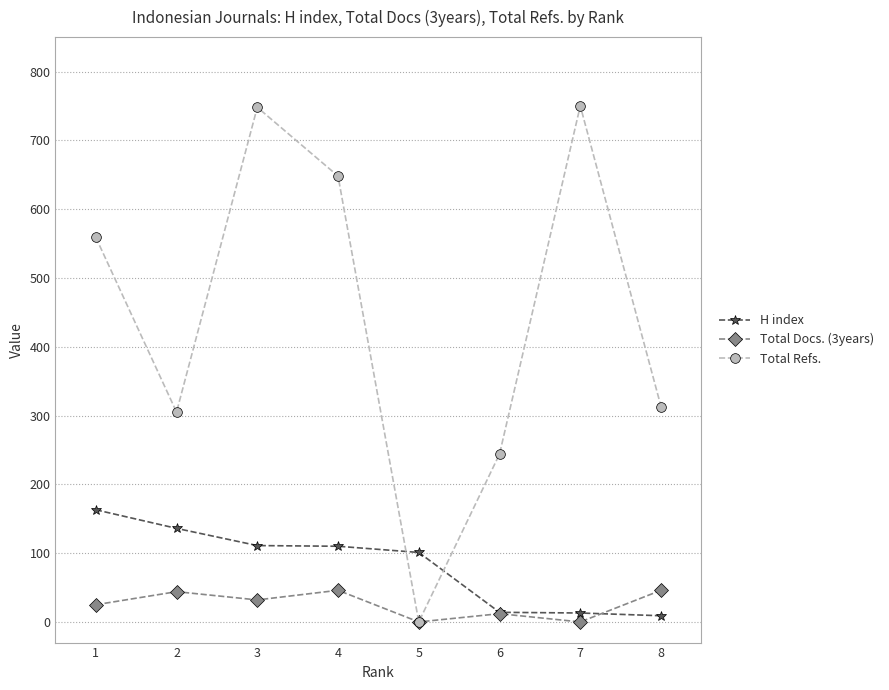

What is the difference between the Total Docs. (3years) values at 7 and 3?

32